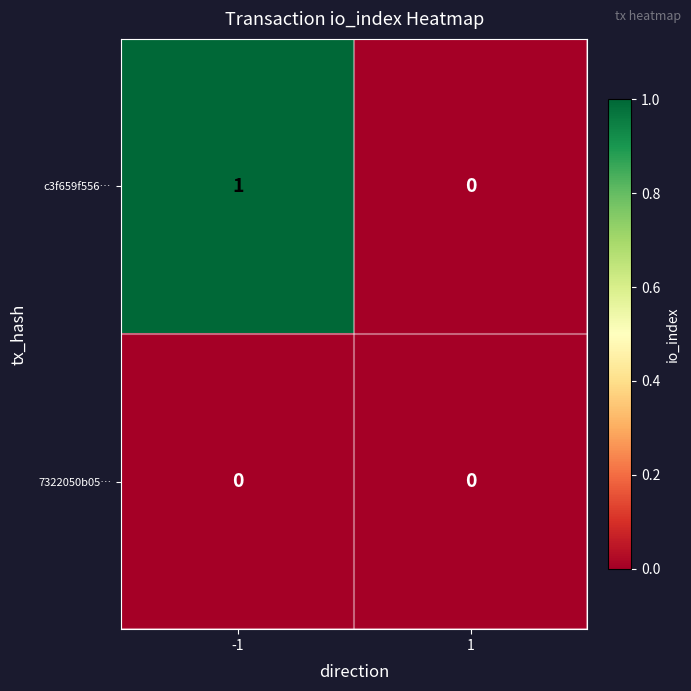

List the series in order of their overall mean, highest first.

c3f659f556…, 7322050b05…